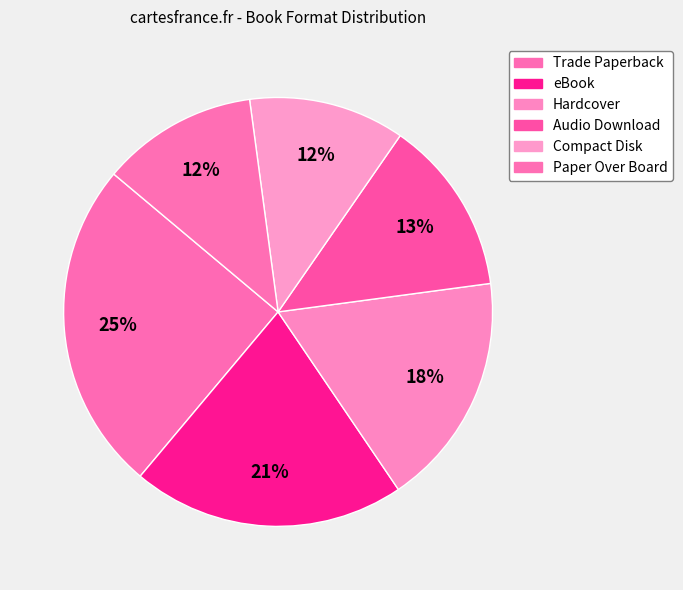

Do Trade Paperback and Audio Download together represent more than half of the pie?

No